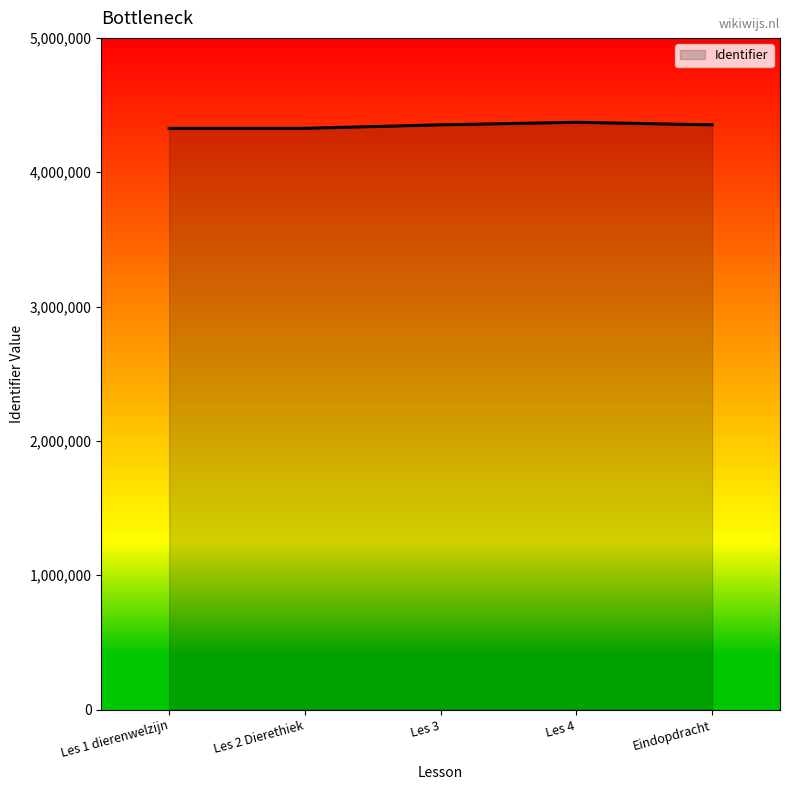

What is the change in value from Les 1 dierenwelzijn to Les 3?

+25993